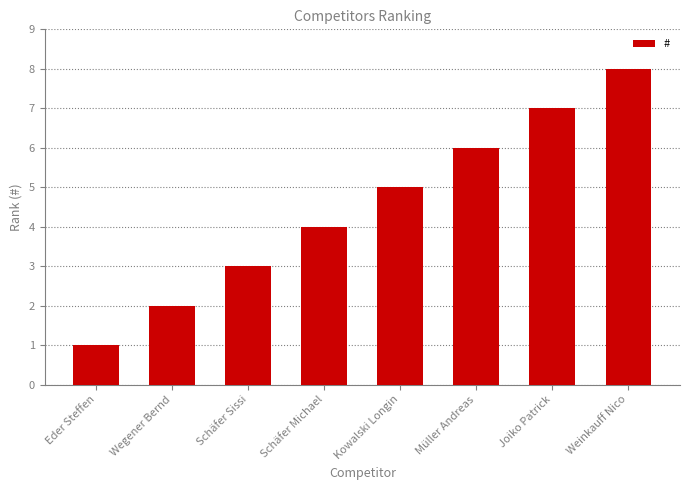

What is the minimum value shown in the chart?

1